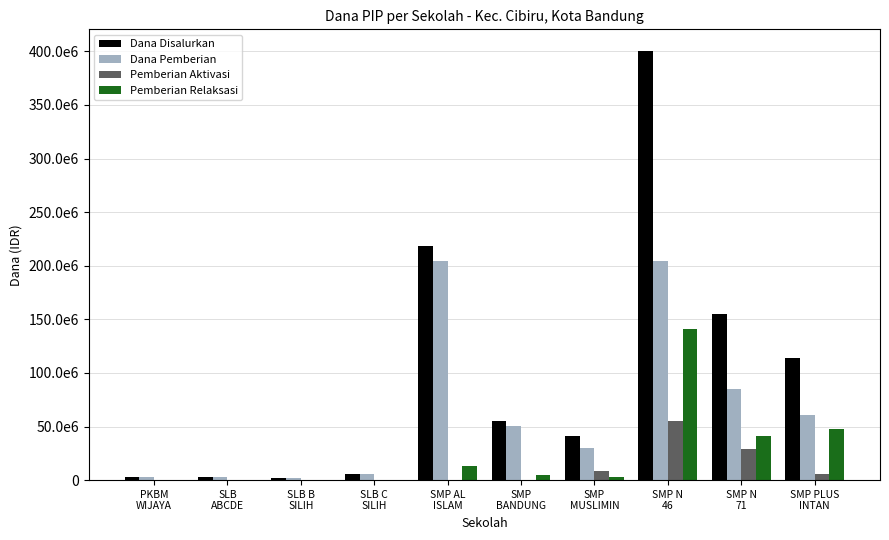

Reading left to right, extract all data points from this chart.

Dana Disalurkan: 3000000	2625000	2250000	5625000	218250000	55500000	41250000	400500000	155250000	113625000
Dana Pemberian: 3000000	2625000	2250000	5625000	204750000	50625000	30000000	204375000	84750000	60375000
Pemberian Aktivasi: 0	0	0	0	0	375000	8250000	54750000	28875000	5250000
Pemberian Relaksasi: 0	0	0	0	13500000	4500000	3000000	141375000	41625000	48000000